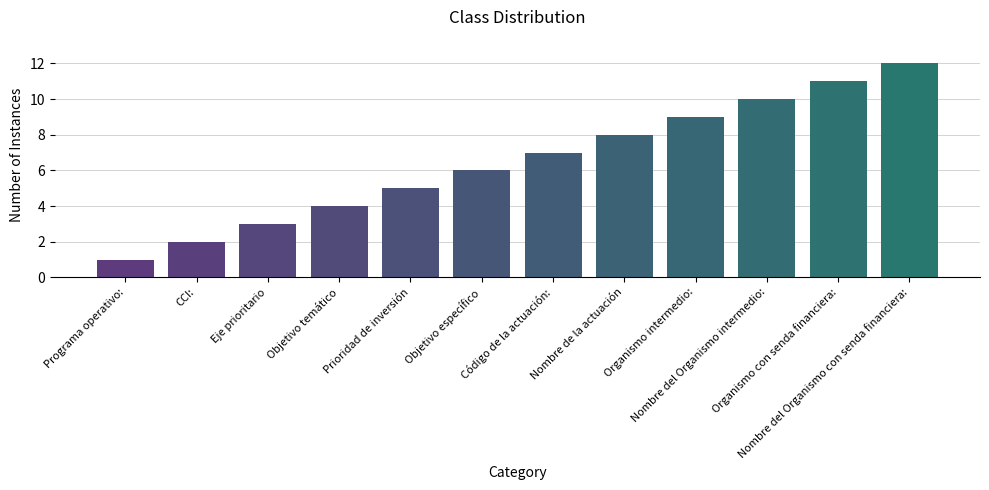

List the labels in order of value, smallest first.

Programa operativo:, CCI:, Eje prioritario, Objetivo temático, Prioridad de inversión, Objetivo específico, Código de la actuación:, Nombre de la actuación, Organismo intermedio:, Nombre del Organismo intermedio:, Organismo con senda financiera:, Nombre del Organismo con senda financiera: